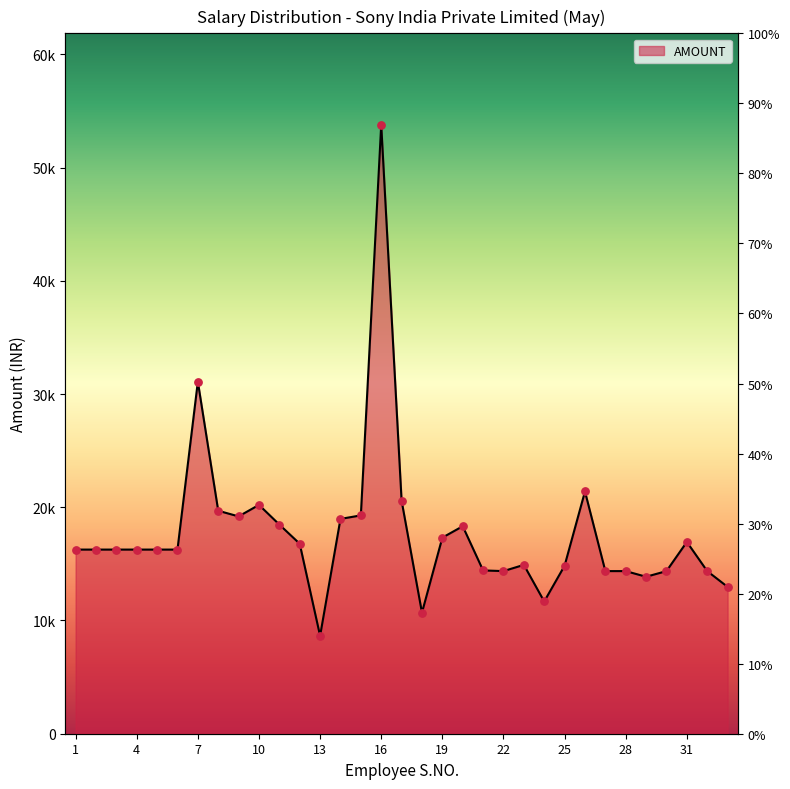

Which has a higher value, 31 or 10?

10